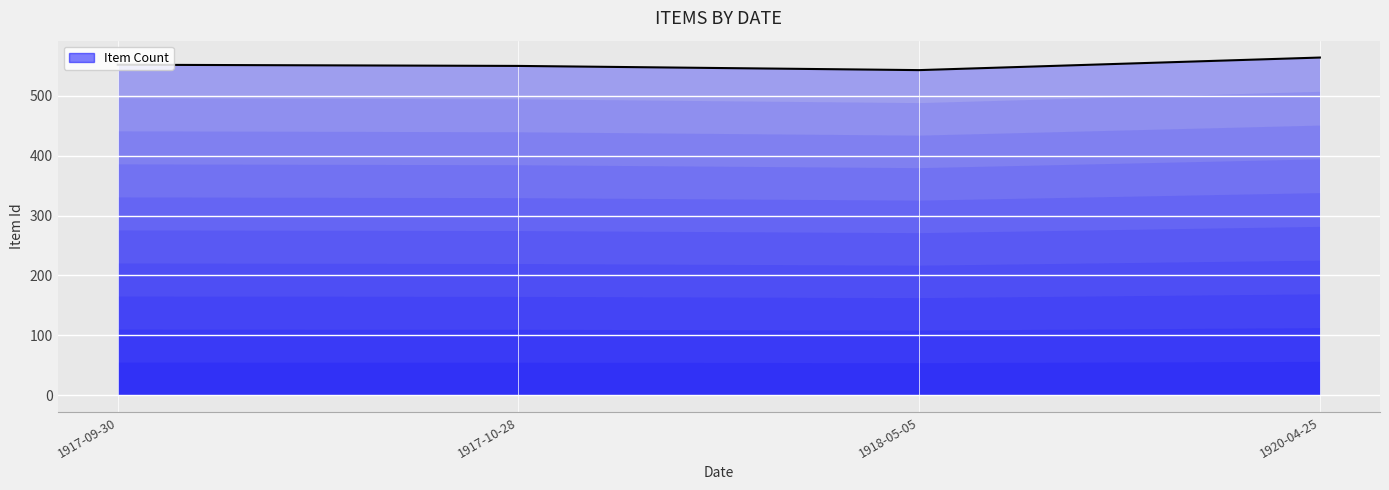

Approximately how many times larger is the value at 1917-09-30 compared to 1917-10-28?

1.0